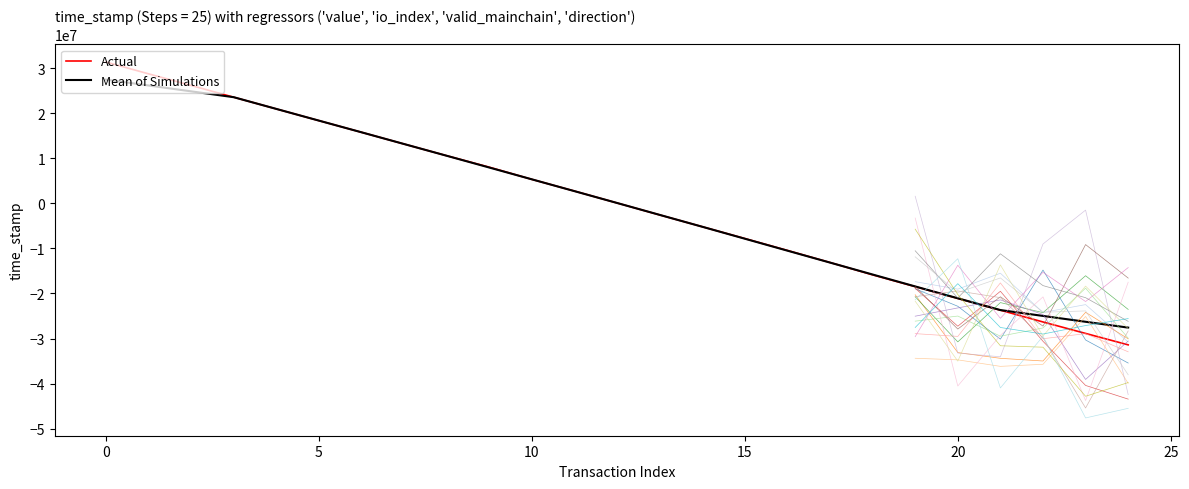

Which series has the widest spread of values?

Actual